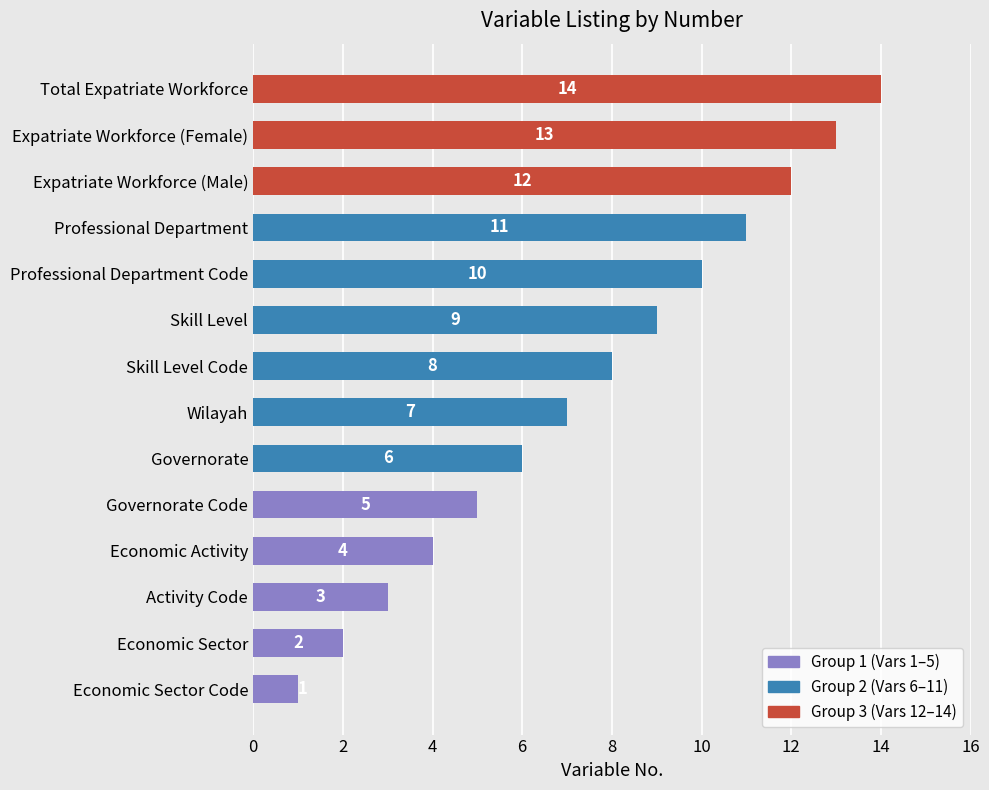

Is it true that the value at Economic Sector is 2?

True